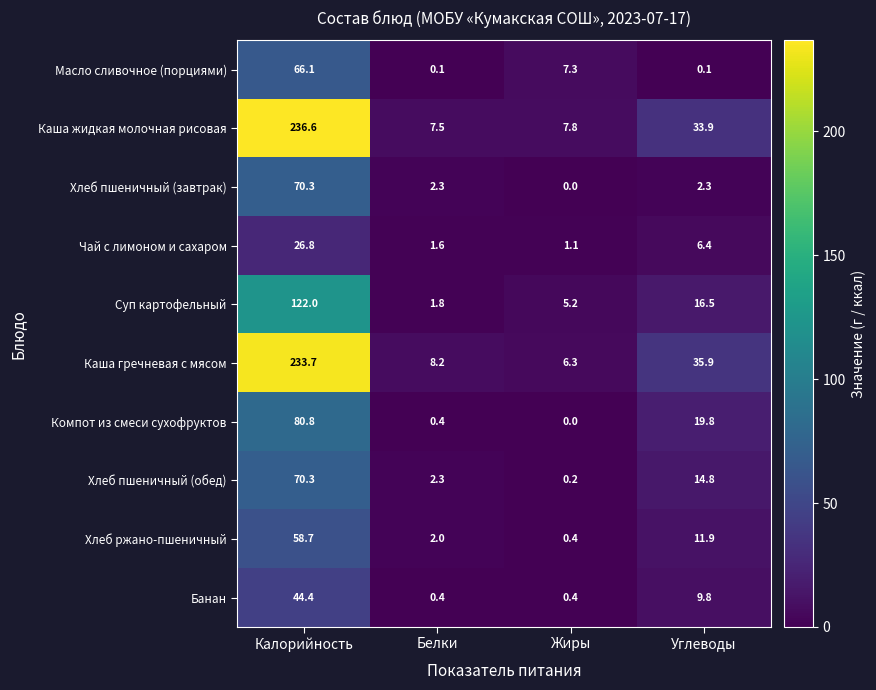

What is the difference between the maximum and minimum values in the Компот из смеси сухофруктов series?

80.8